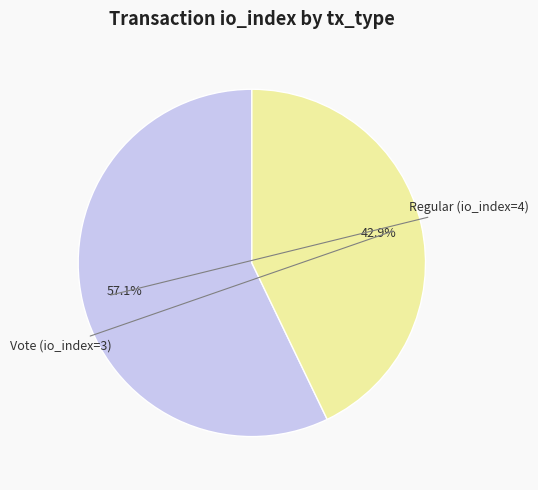

The Regular (io_index=4) slice represents 57% of the pie. True or false?

True